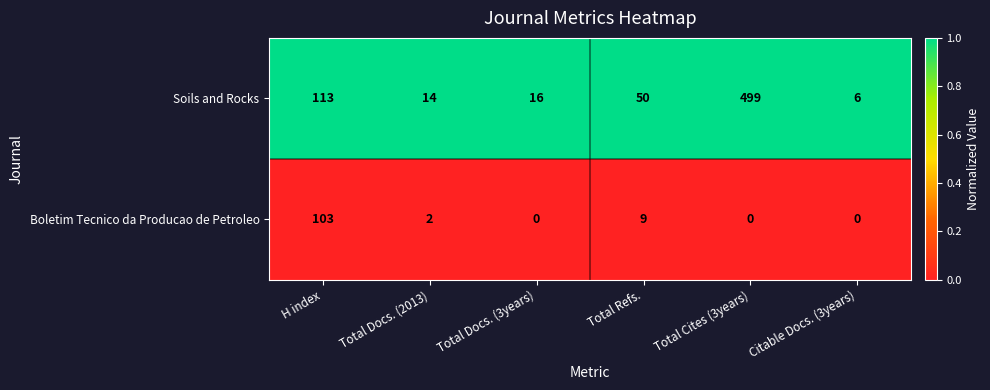

List the series in order of their overall mean, lowest first.

Boletim Tecnico da Producao de Petroleo, Soils and Rocks